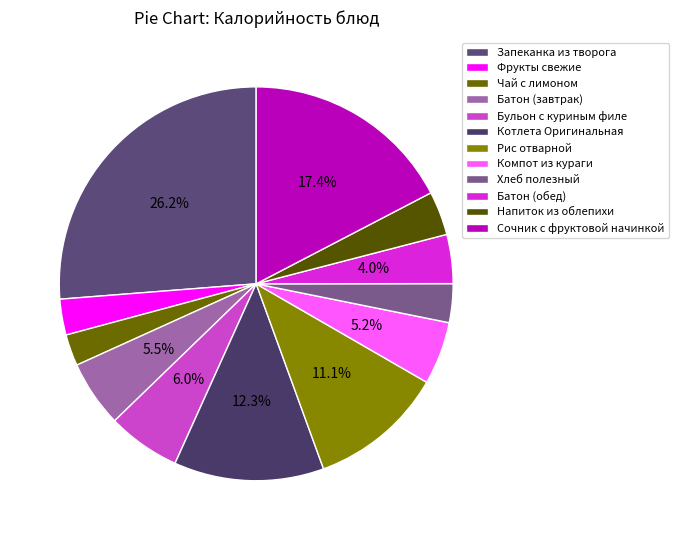

Is the sum of Фрукты свежие and Чай с лимоном greater than half?

No